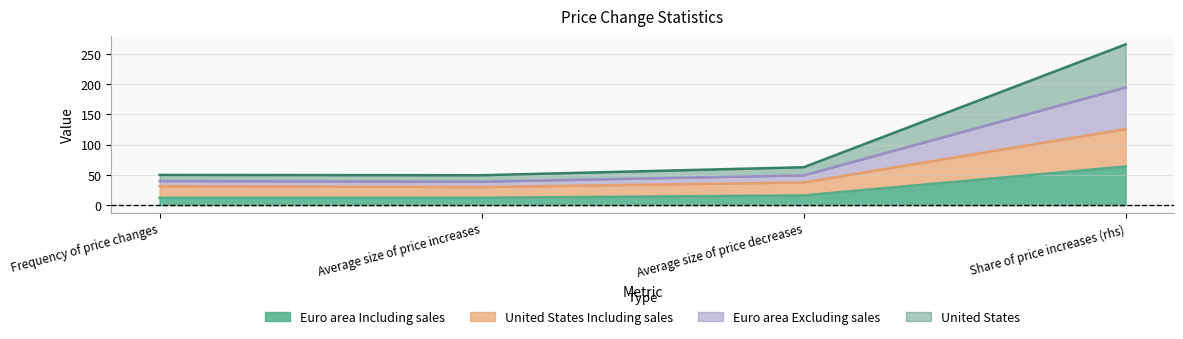

Which category has the highest value in the United States series?

Share of price increases (rhs)